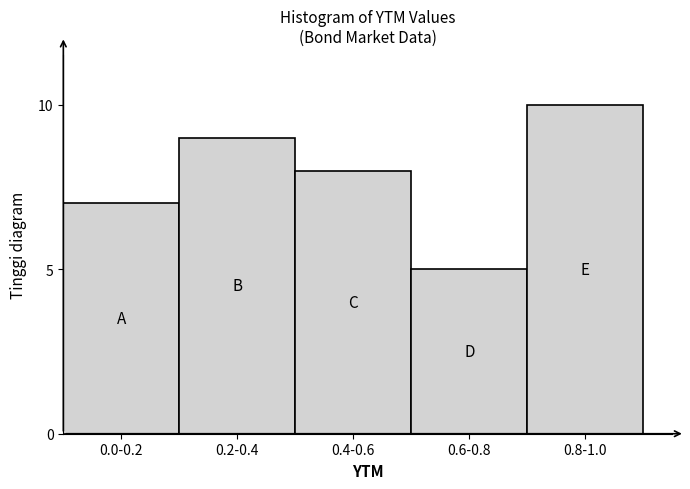

Reading left to right, what are all the values shown in this chart?

0.0-0.2=7	0.2-0.4=9	0.4-0.6=8	0.6-0.8=5	0.8-1.0=10